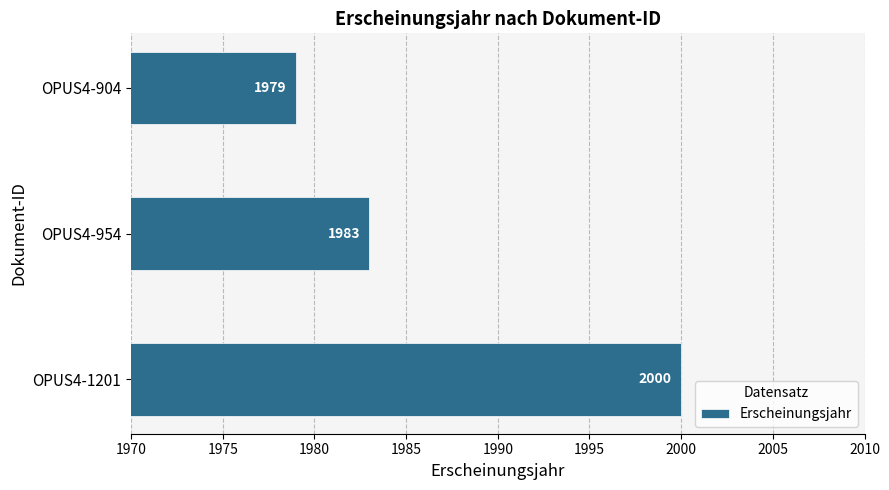

What is the ratio of the value at OPUS4-904 to the value at OPUS4-954?

1.0